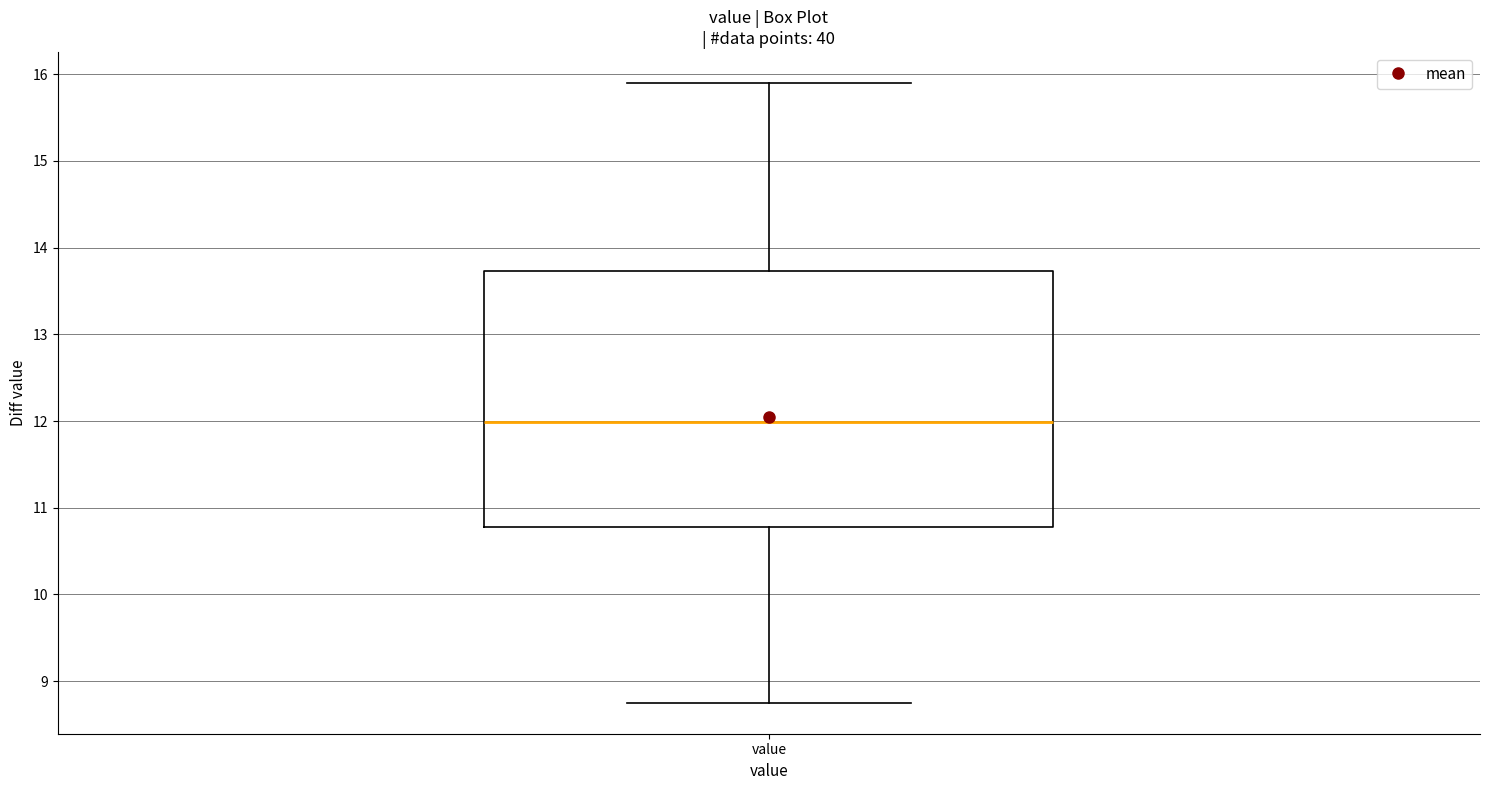

Transcribe this box plot: give where the median line is, the range the box spans, and where the two whiskers end, as read against the y-axis. The values are not printed on the chart, so give them approximately, as read against the axis.

median 12.0, box 10.8 to 13.7, whiskers 8.8 to 15.9